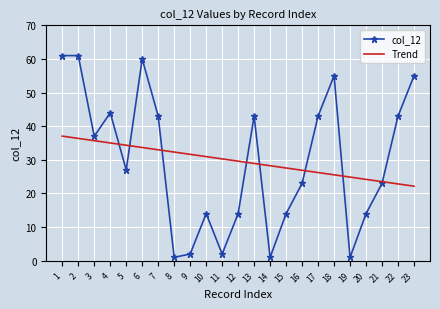

Which series has the largest range (max minus min)?

col_12